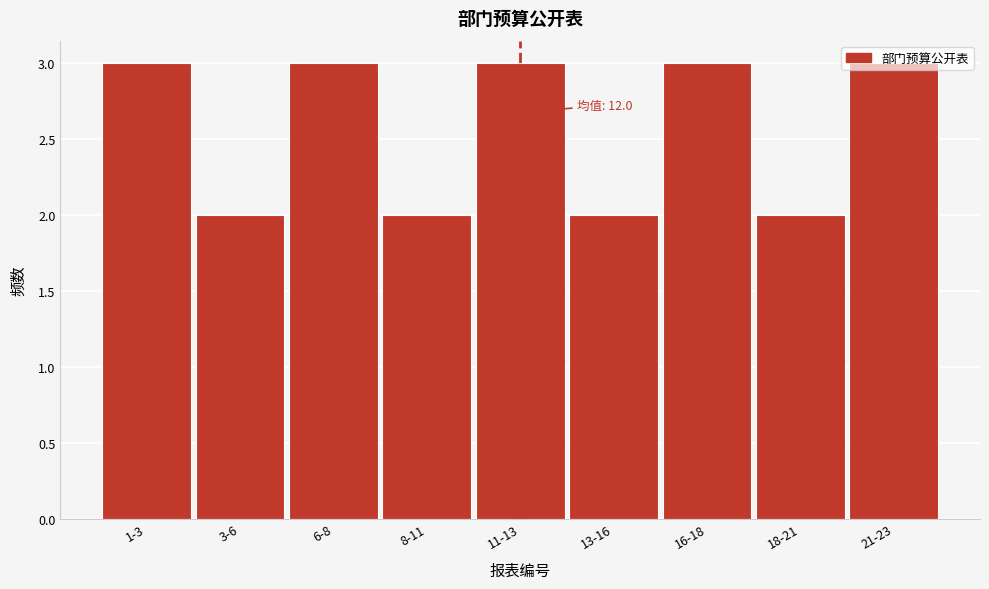

True or false: the data shows 2 at 18-21.

True